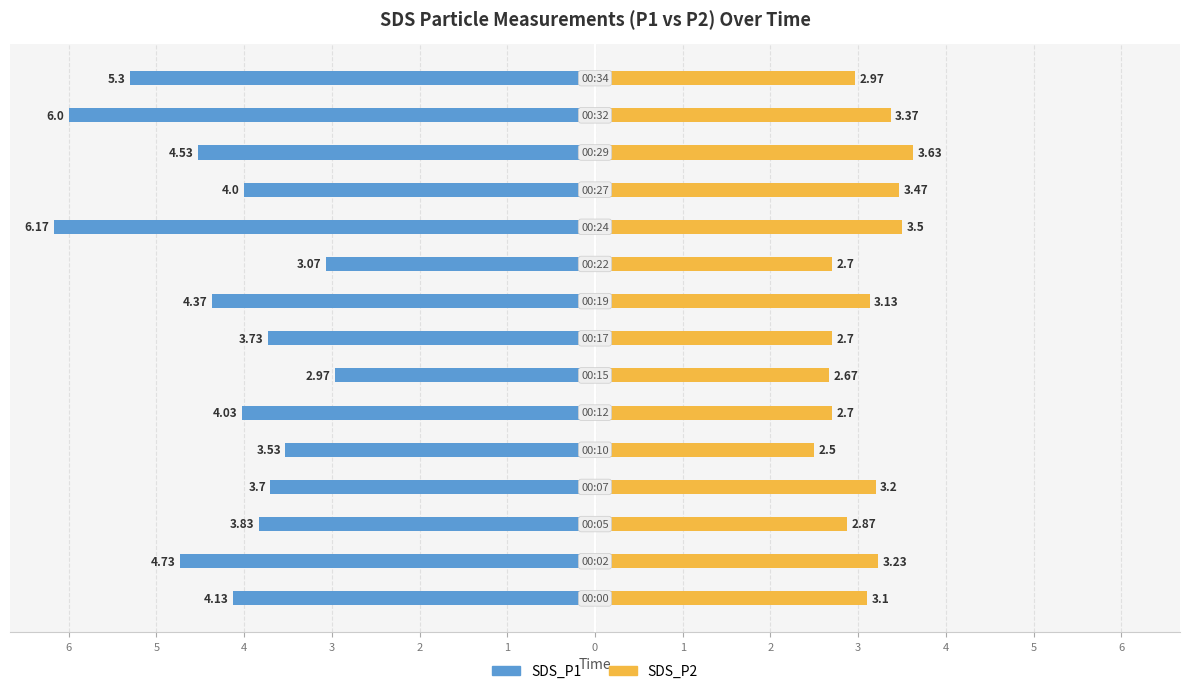

What is the value of the SDS_P1 bar at the 14th from the left?

-6.0